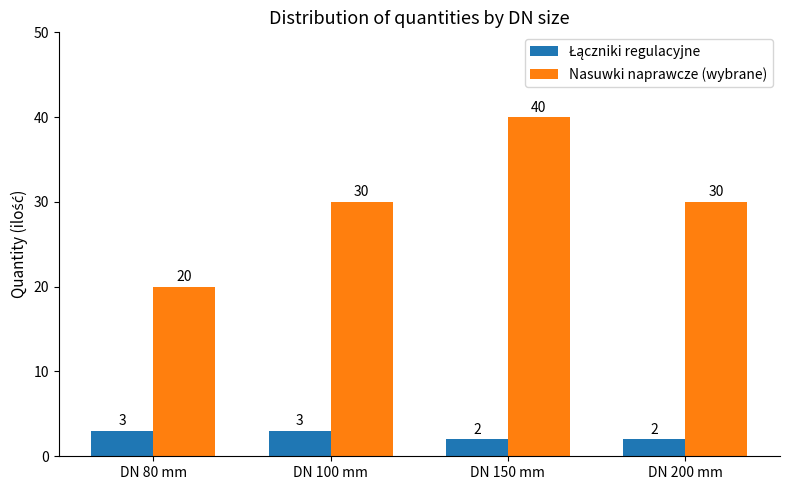

The Nasuwki naprawcze (wybrane) series shows 20 at DN 80 mm. True or false?

True